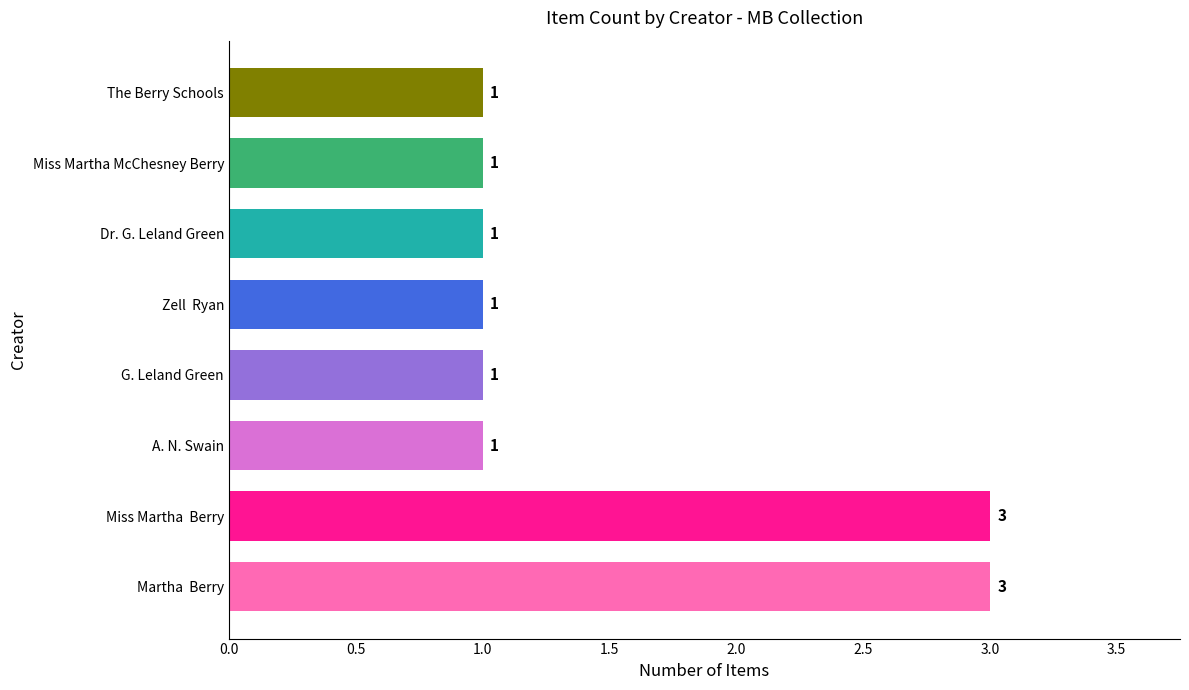

Reading bottom to top, list all the values displayed in this chart.

3	3	1	1	1	1	1	1